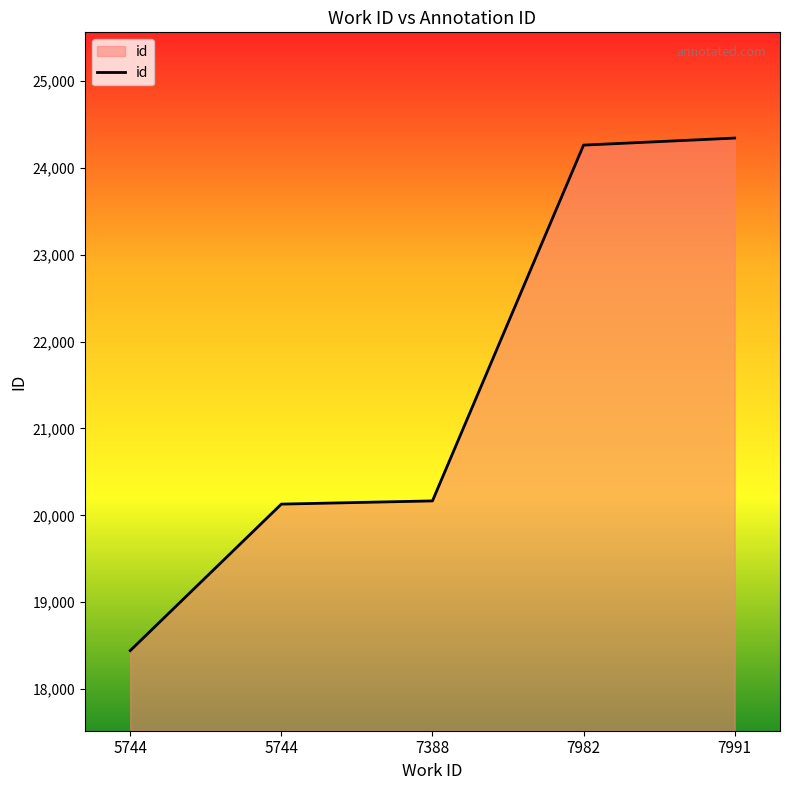

What is the value of the 4th point from the left?

24261